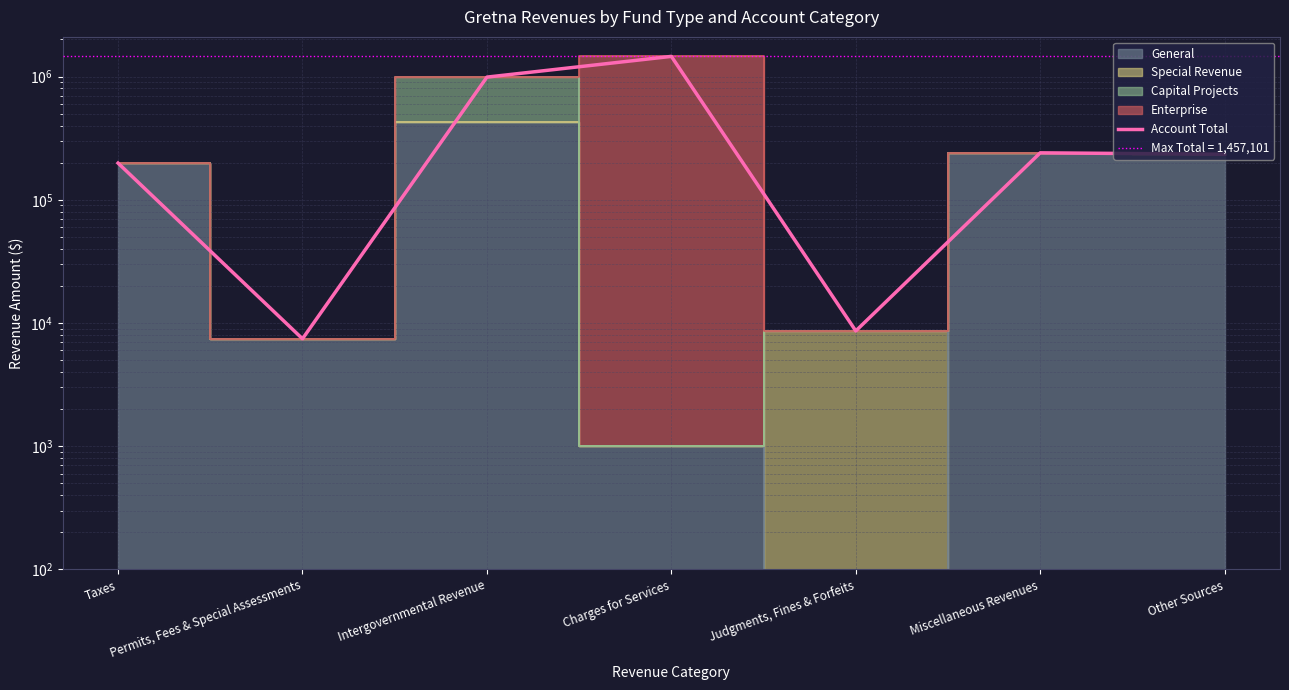

What is the approximate value at Other Sources, to the nearest 10?

234000